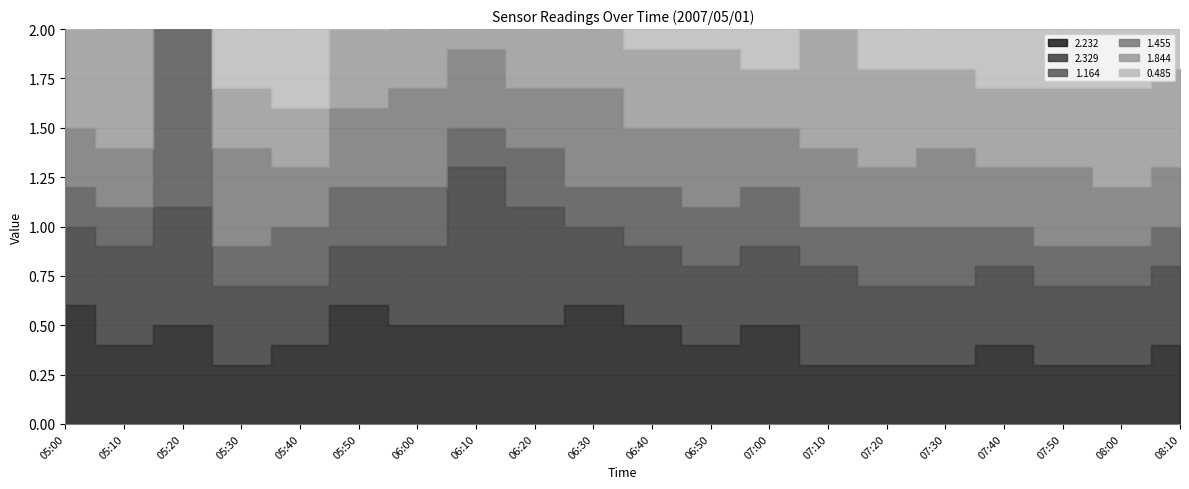

What is the label of the 5th point from the left?

05:40